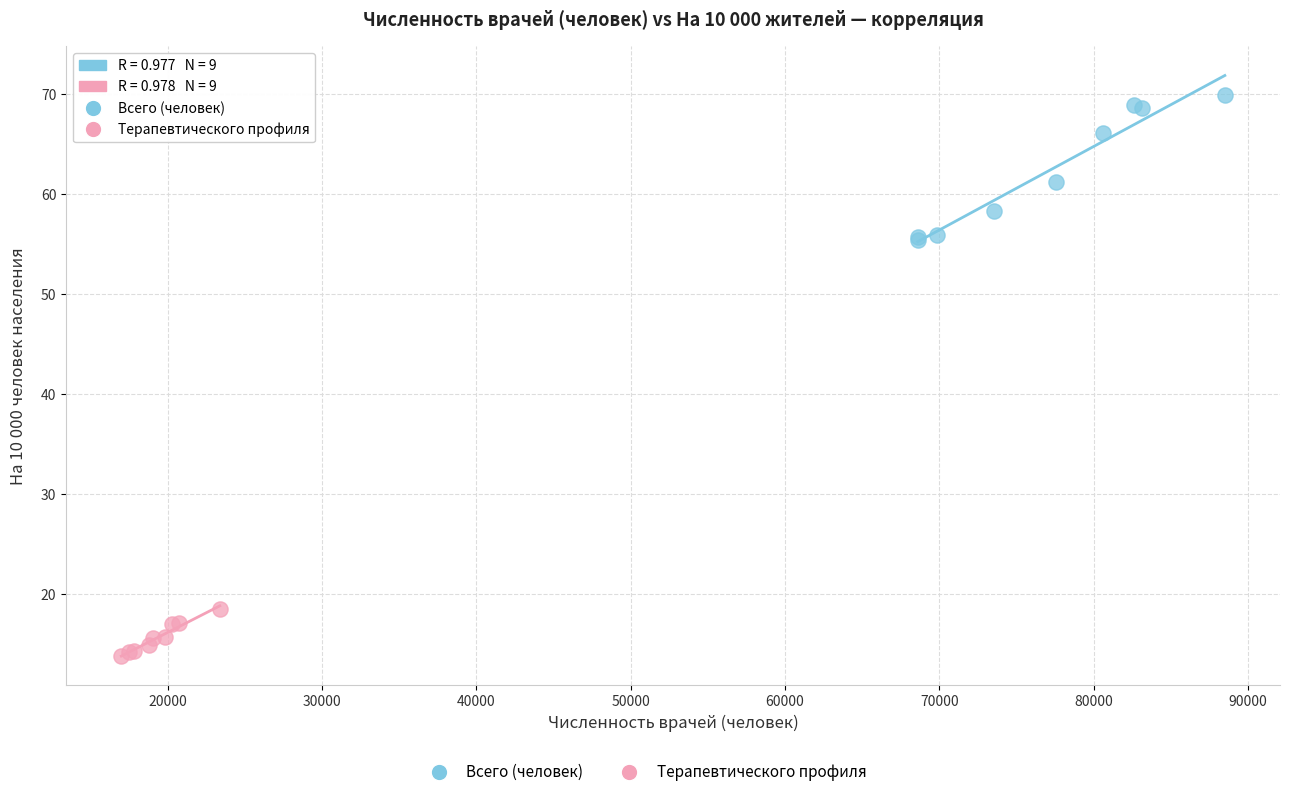

Which series has the largest Y range (max minus min)?

Всего (человек)